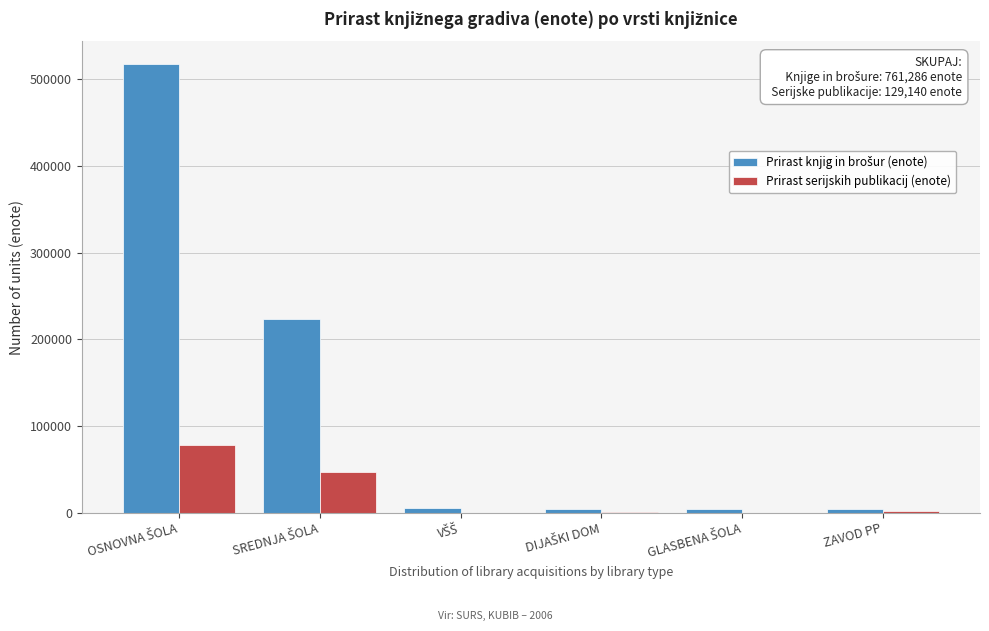

What is the sum of all Prirast serijskih publikacij (enote) values?

129140